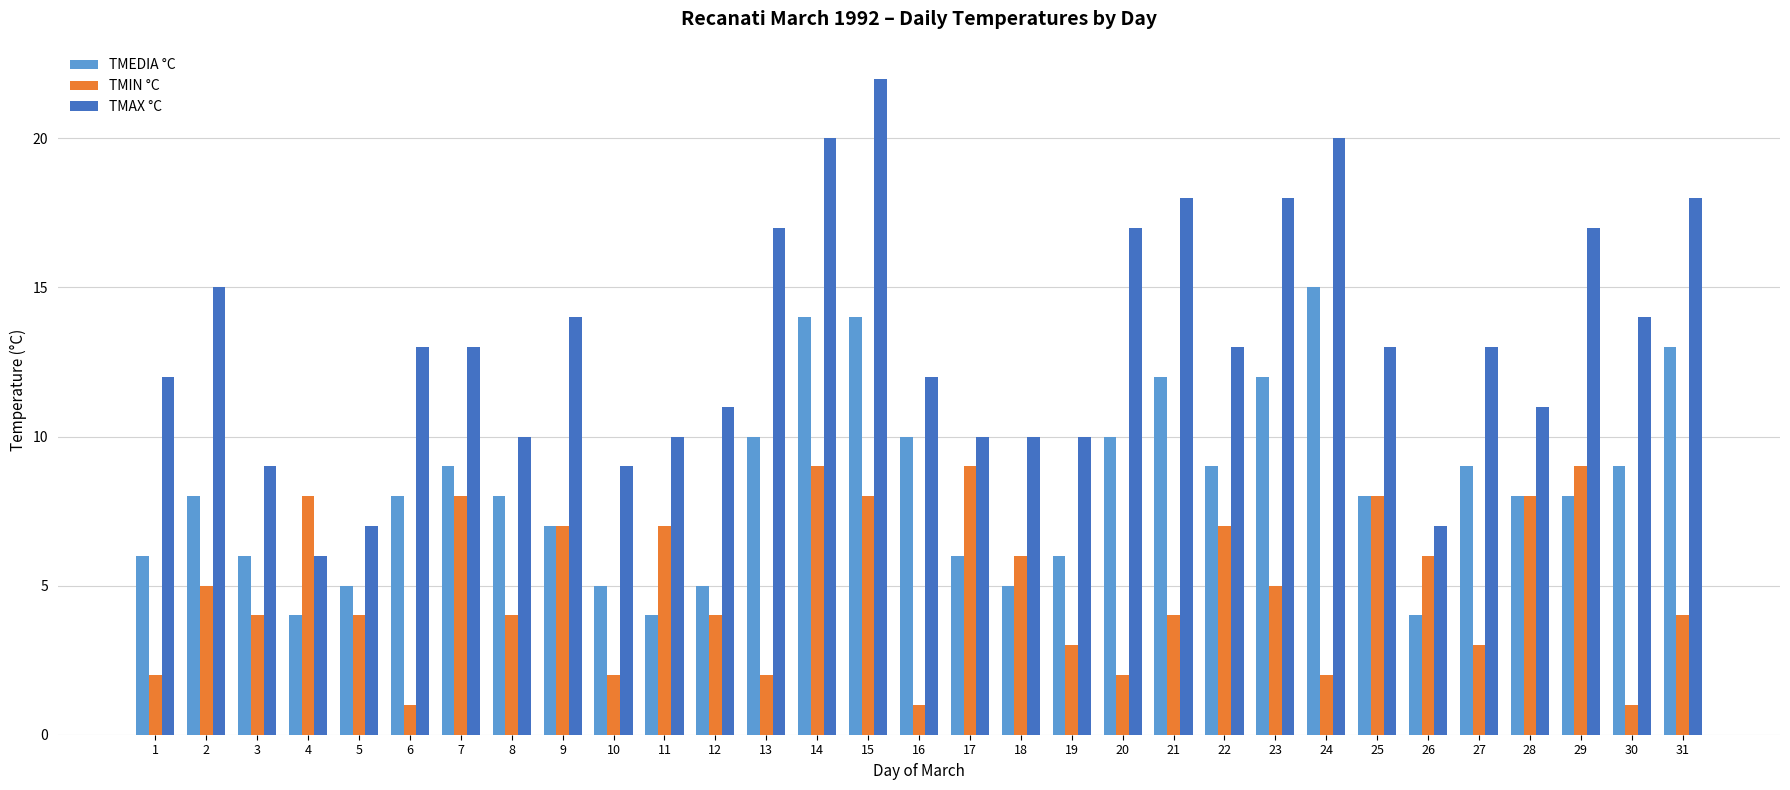

Count the number of categories in the chart.

31